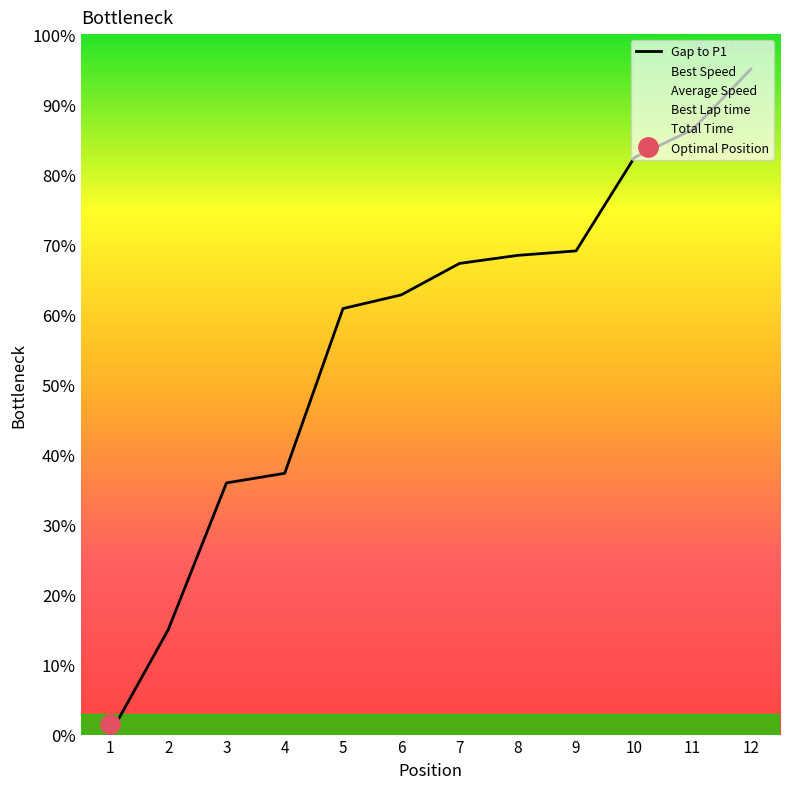

Which series changed the most between 4 and 11?

Gap to P1